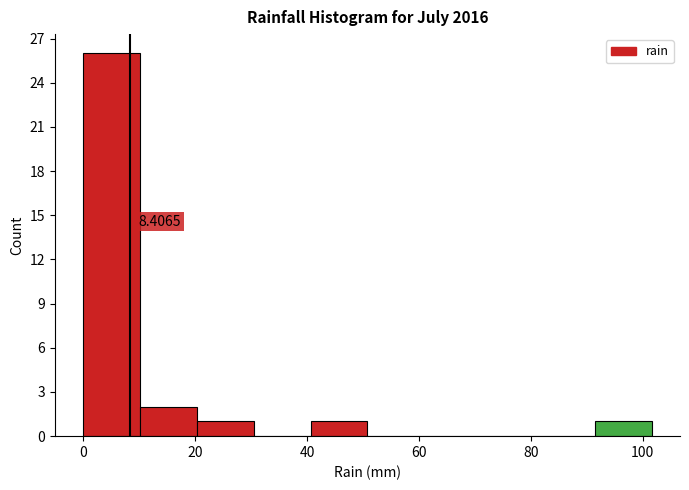

Over which range of the x-axis is the bar tallest?

0 to 10